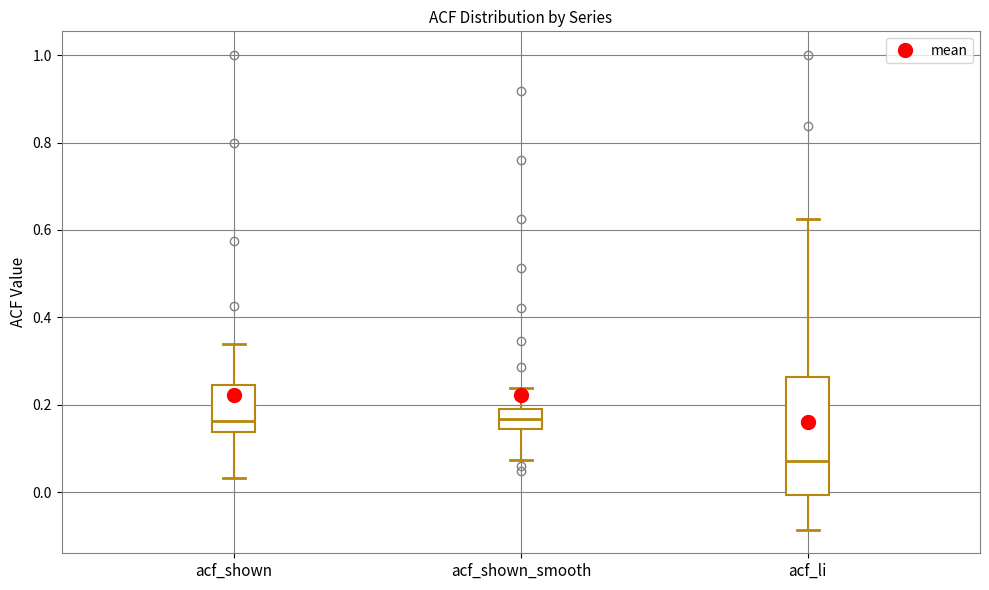

Where does the lower whisker of the box for acf_shown_smooth end on the y-axis? The values are not printed on the chart, so give them approximately, as read against the axis.

0.08